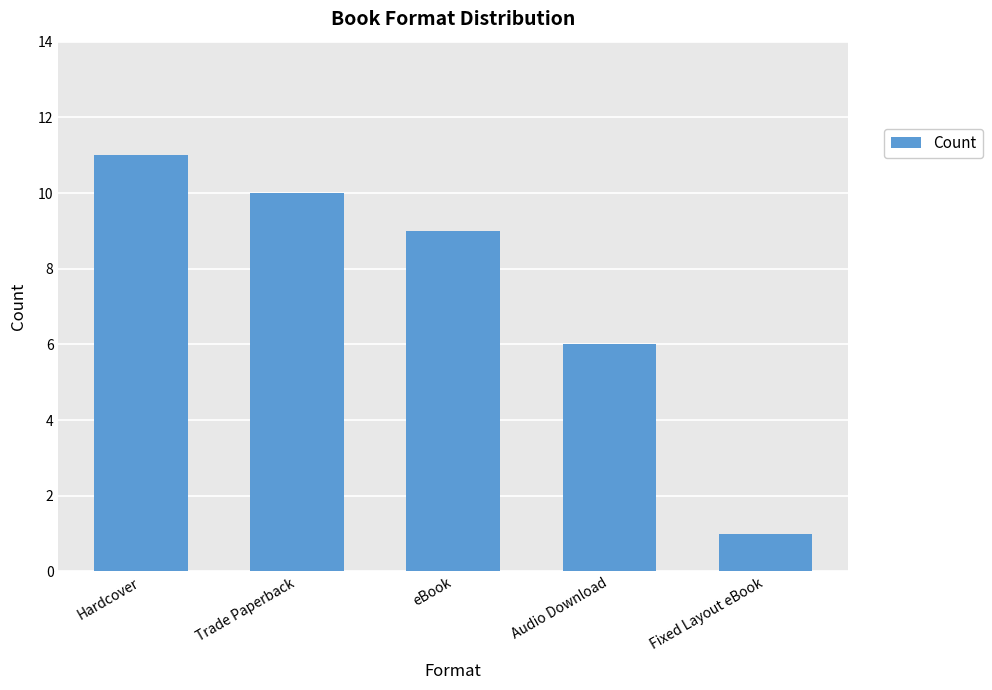

Are the bars horizontal?

No